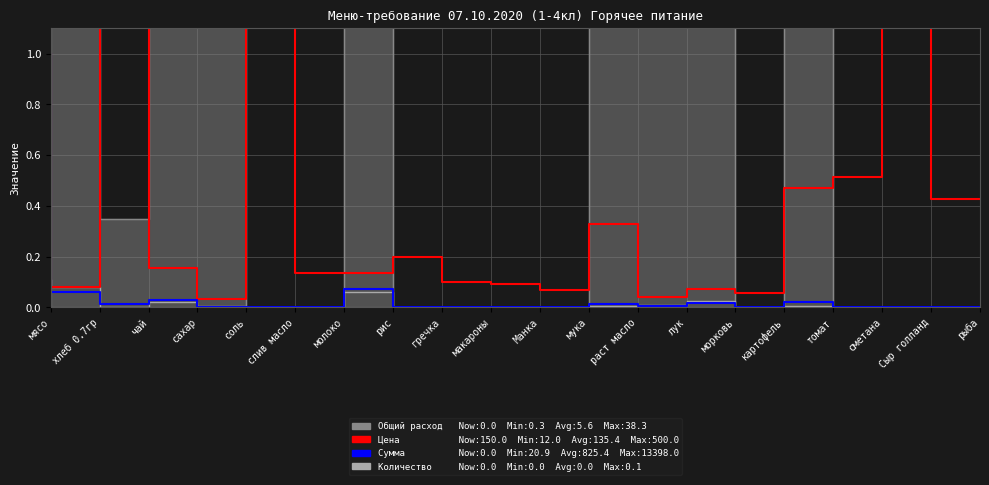

The Цена (норм.) series shows 0.1 at хлеб 0.7гр. True or false?

False